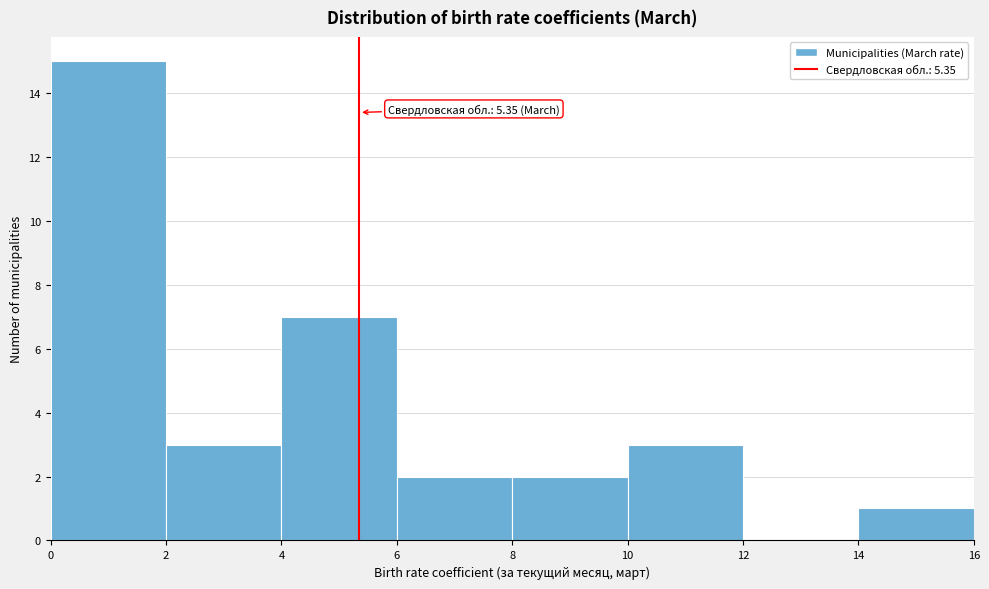

Over which range of the x-axis is the bar tallest?

0 to 2